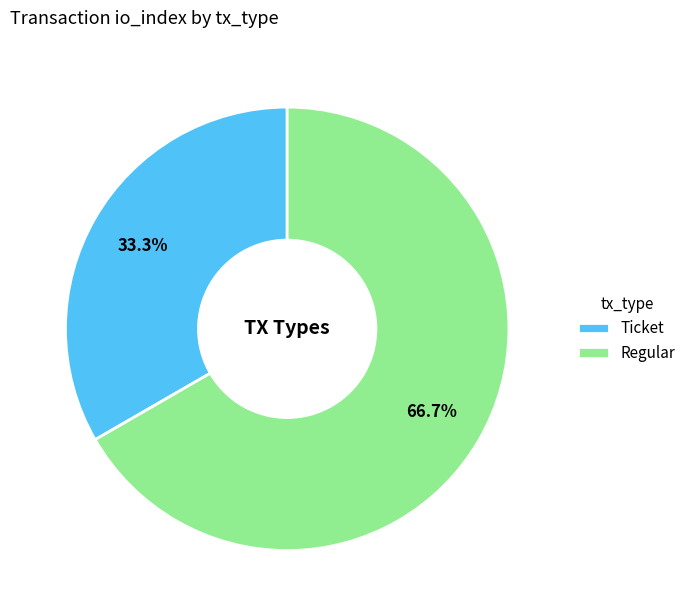

Is Ticket the majority of the pie?

No